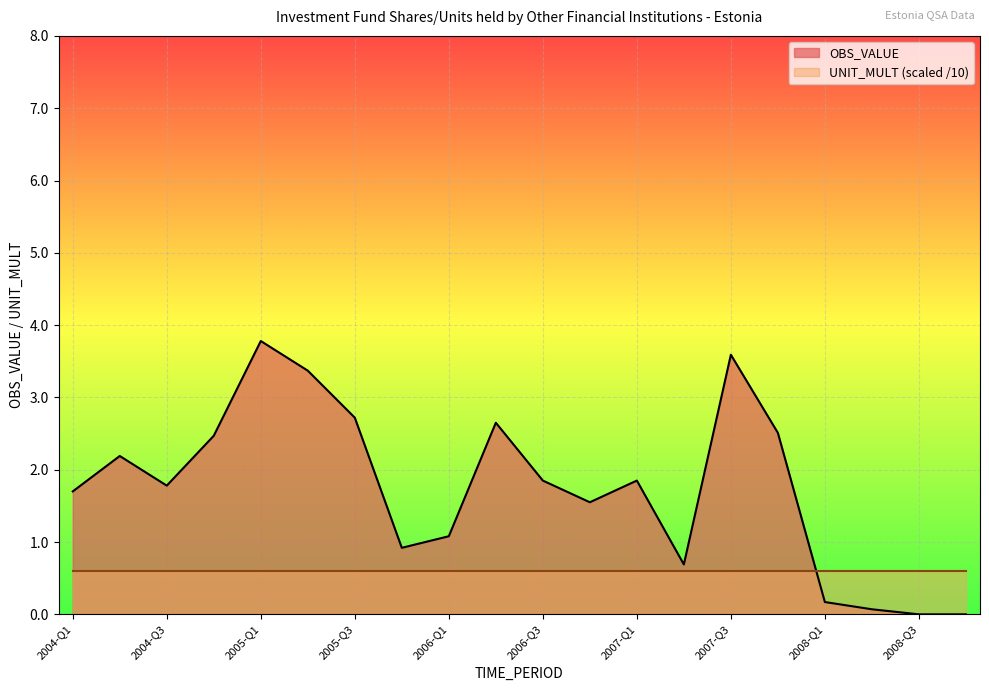

What position from the left is 2008-Q2?

18